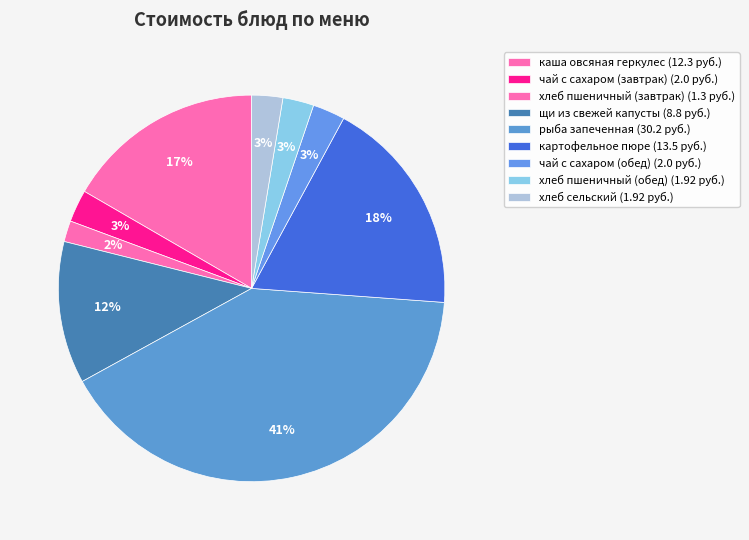

To the nearest percent, what portion does хлеб сельский represent?

3%